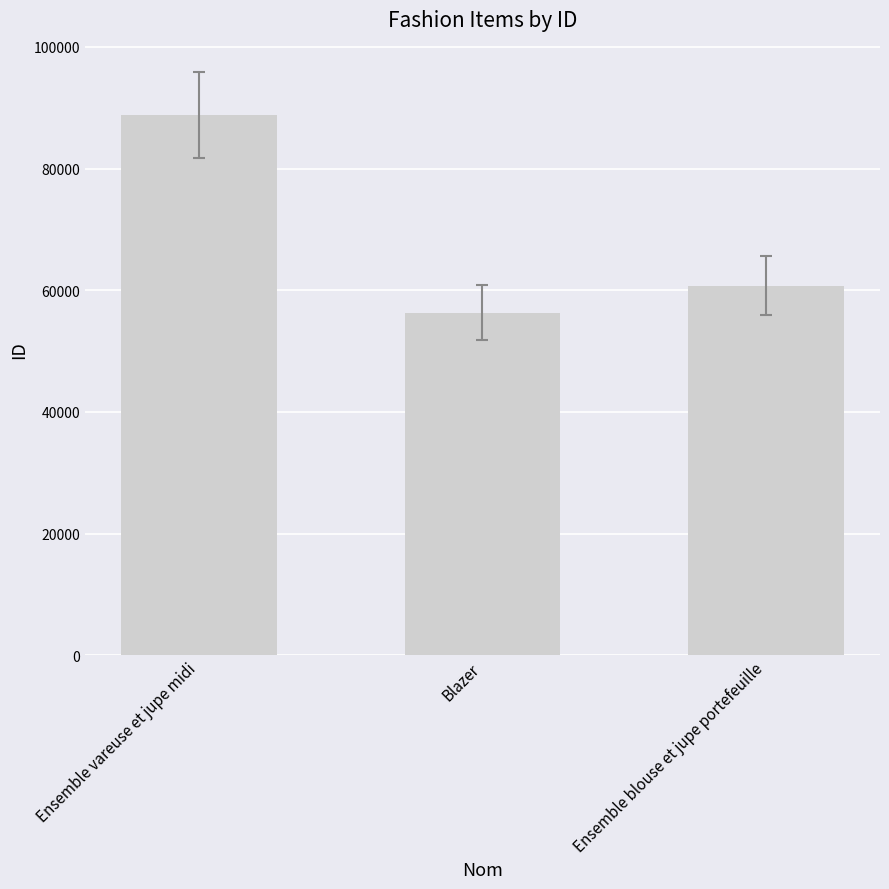

What is the sum of the values at Ensemble vareuse et jupe midi and Ensemble blouse et jupe portefeuille?

149590